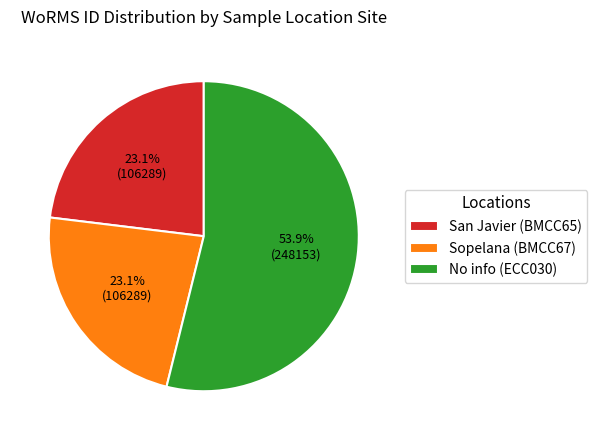

Count the number of slices in the pie.

3